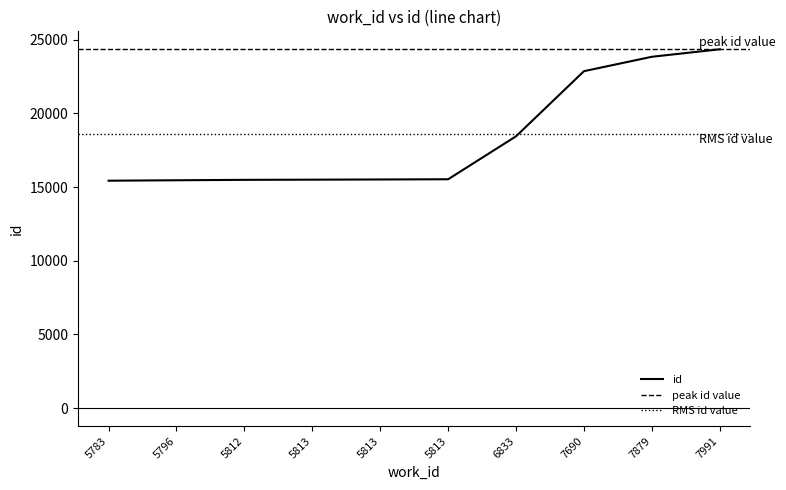

Where does the data first go above 15527?

6833